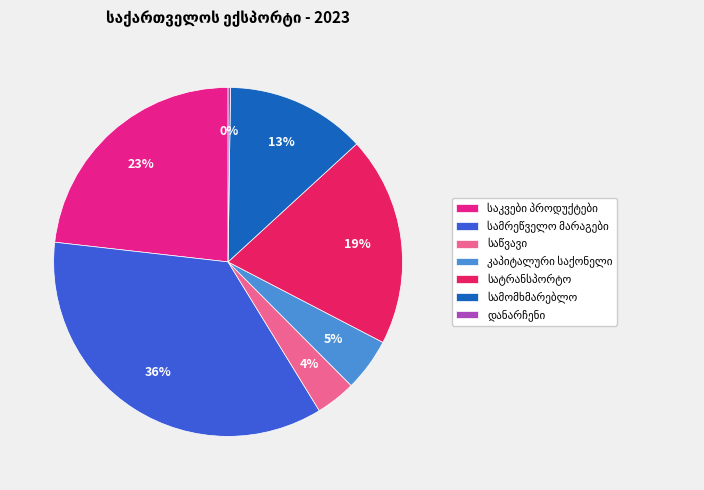

To the nearest percent, what is the average slice percentage?

14%